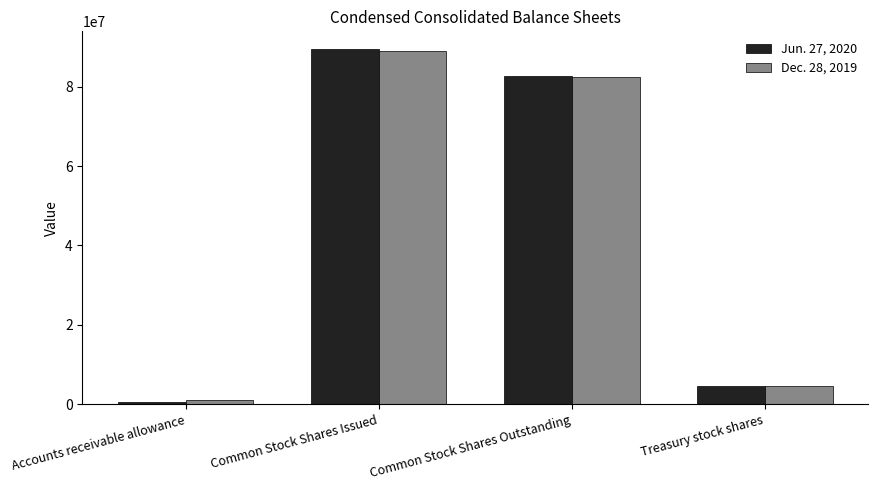

What is the label of the 1st bar from the right?

Treasury stock shares